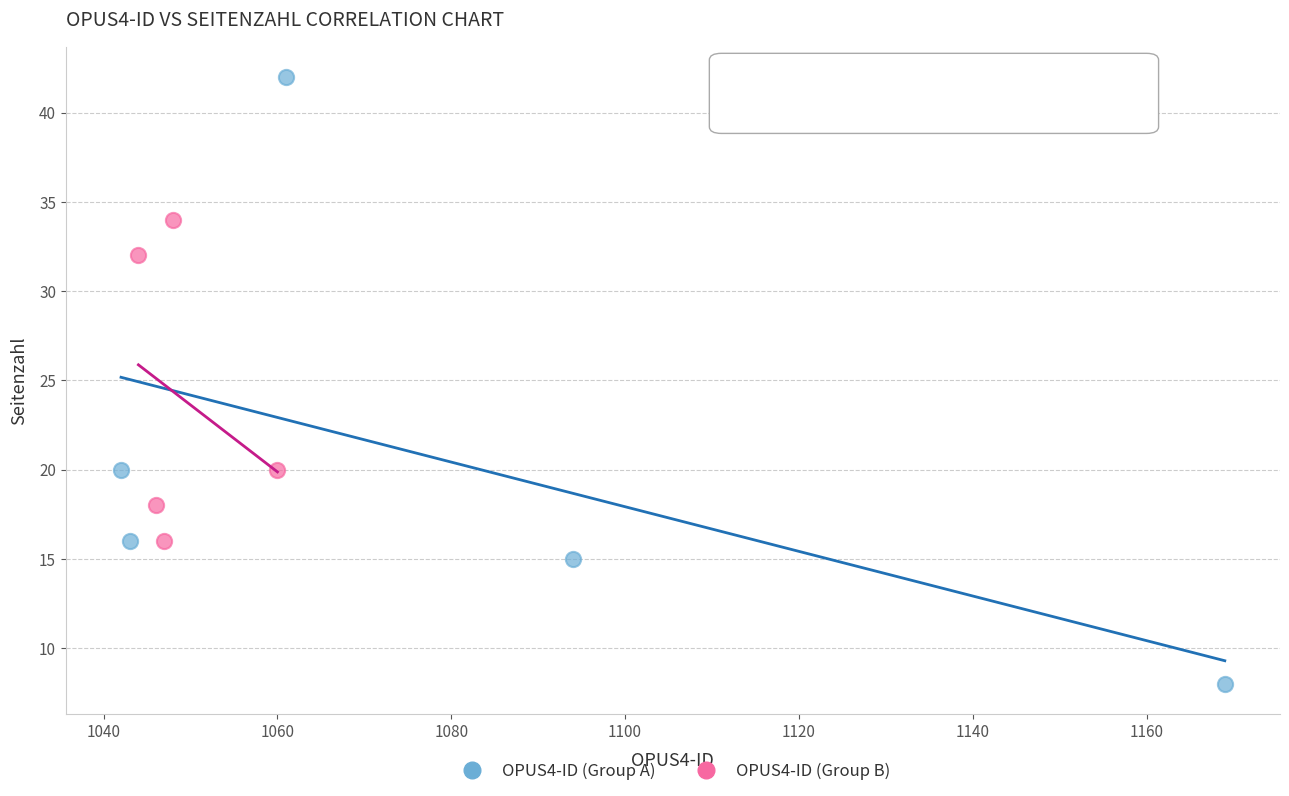

Which series reaches the minimum Y coordinate?

OPUS4-ID (Group A)